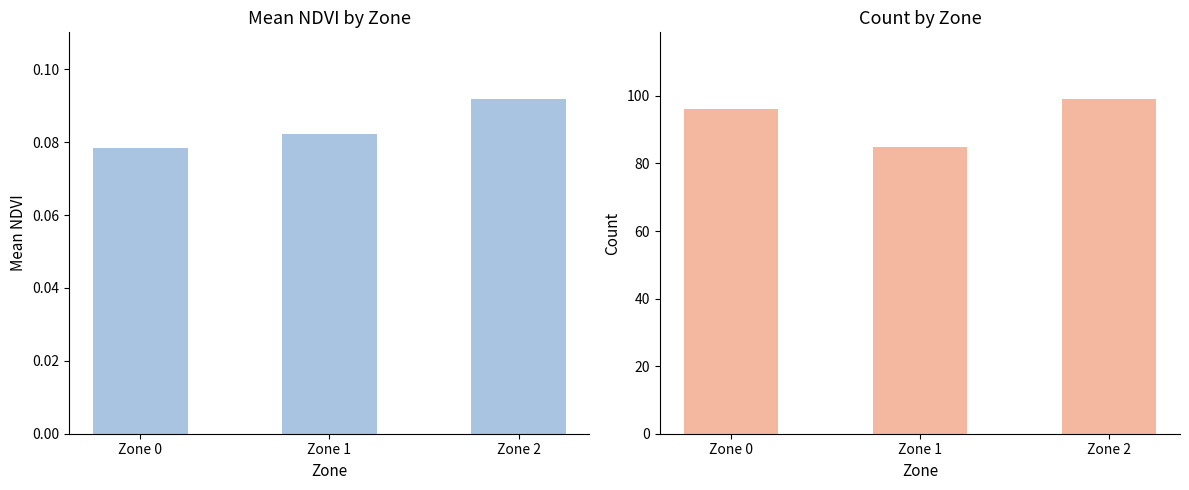

At which label is Mean NDVI closest to 0?

Zone 0